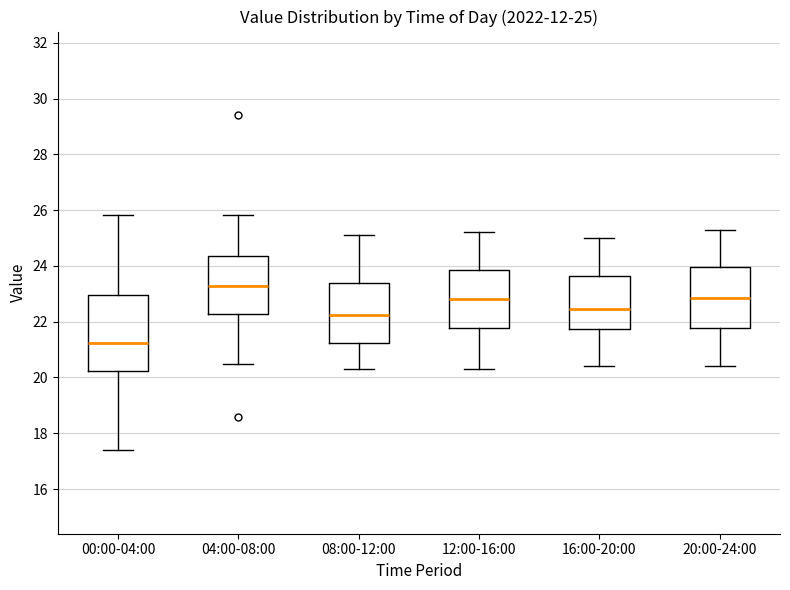

Which box's median line is the lowest?

00:00-04:00